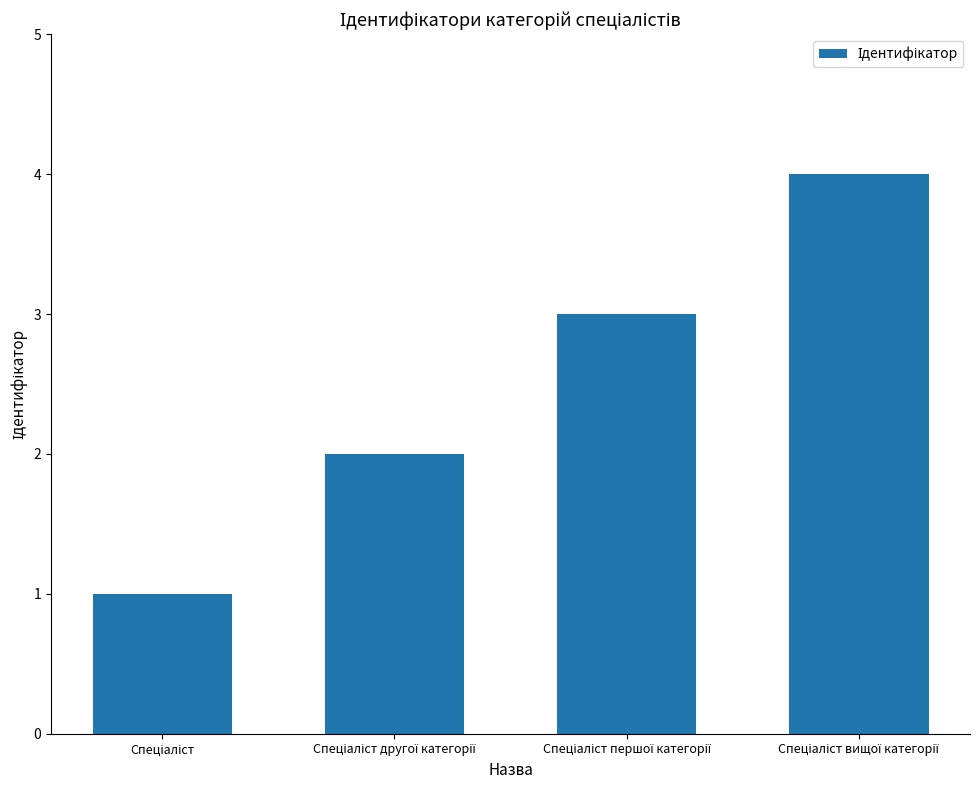

What is the sum of all values?

10